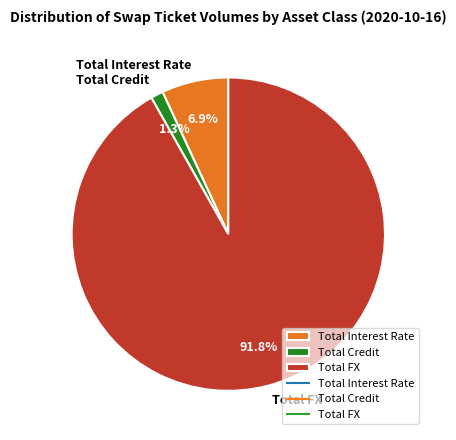

Is it true that Total FX is 92% of the pie?

True